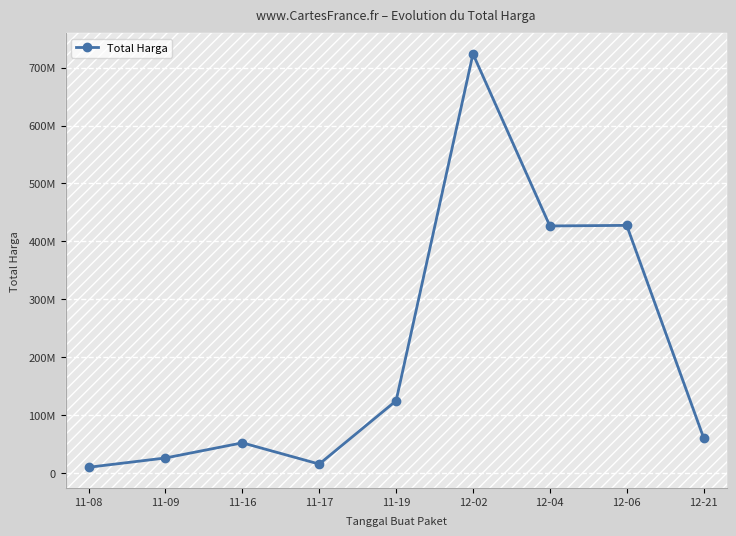

Does the chart have visible grid lines?

Yes